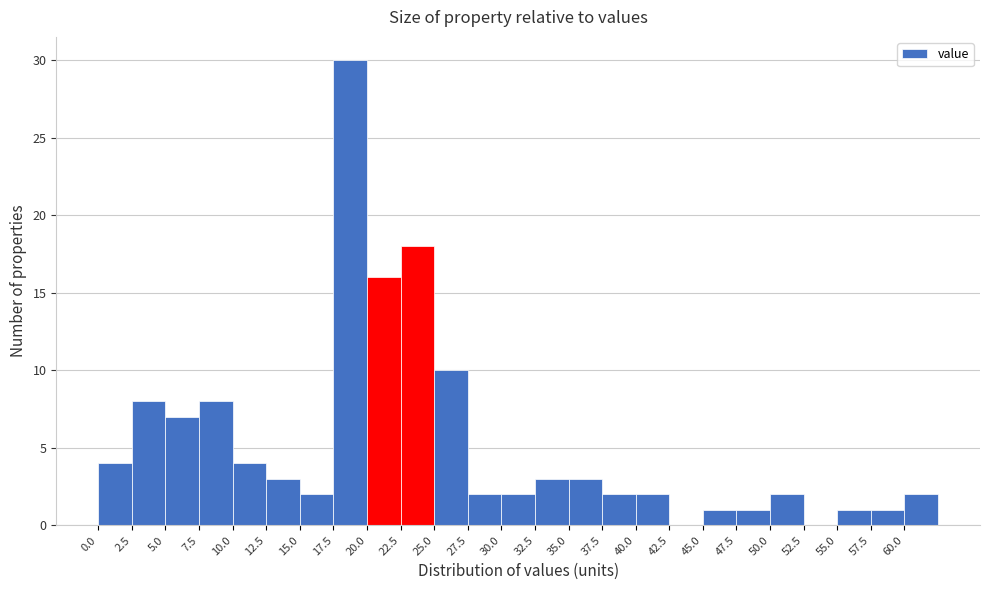

Reading left to right, list every bar in this chart as the range it spans on the x-axis followed by its height. The values are not printed on the chart, so give them approximately, as read against the axis.

0.0 to 2.5: 4
2.5 to 5.0: 8
5.0 to 7.5: 7
7.5 to 10.0: 8
10.0 to 12.5: 4
12.5 to 15.0: 3
15.0 to 17.5: 2
17.5 to 20.0: 30
20.0 to 22.5: 16
22.5 to 25.0: 18
25.0 to 27.5: 10
27.5 to 30.0: 2
30.0 to 32.5: 2
32.5 to 35.0: 3
35.0 to 37.5: 3
37.5 to 40.0: 2
40.0 to 42.5: 2
42.5 to 45.0: 0
45.0 to 47.5: 1
47.5 to 50.0: 1
50.0 to 52.5: 2
52.5 to 55.0: 0
55.0 to 57.5: 1
57.5 to 60.0: 1
60.0 to 62.5: 2